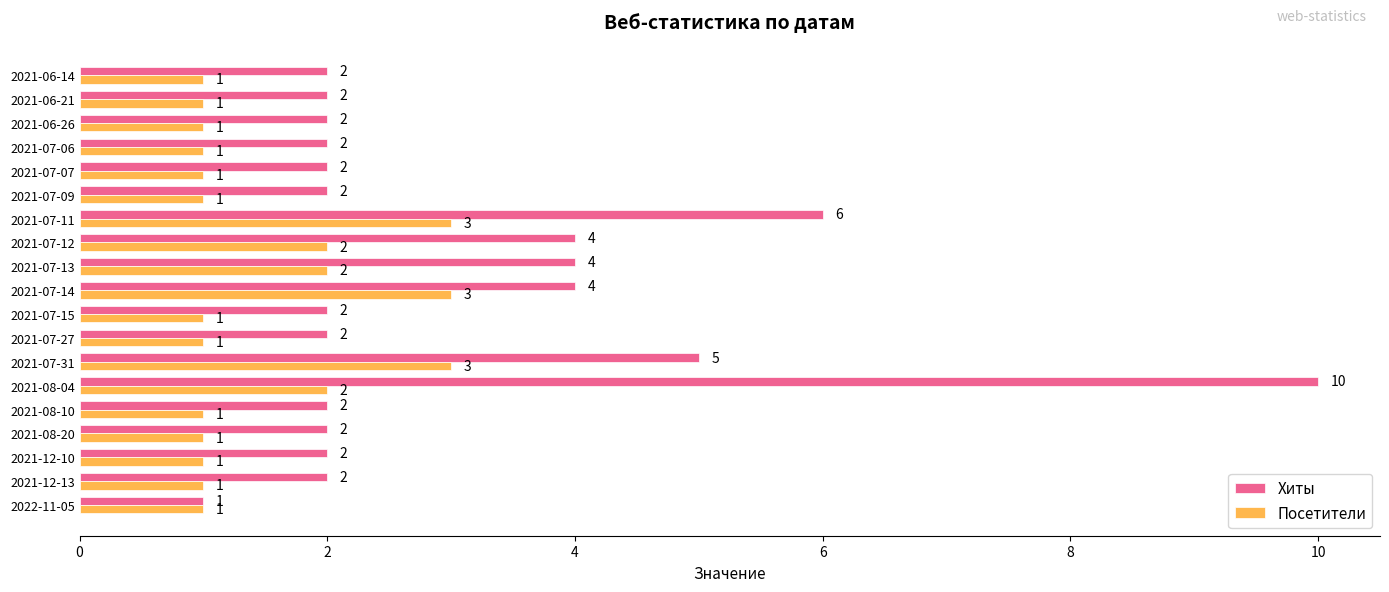

True or false: Хиты has a value of 4 at 2021-07-12.

True